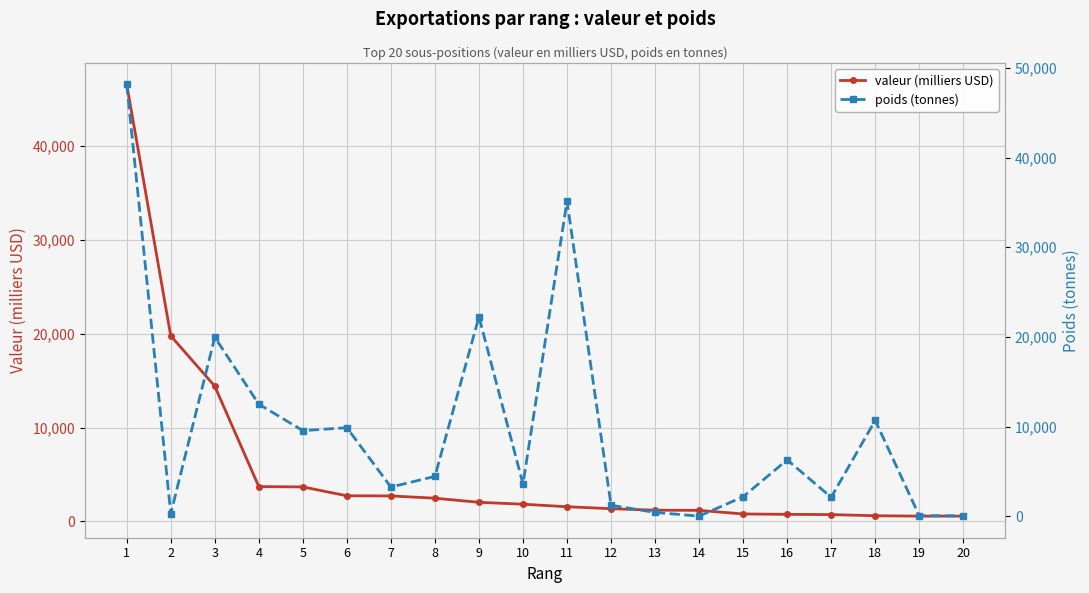

What is the value of the valeur (milliers USD) point at the 15th from the left?

792.1